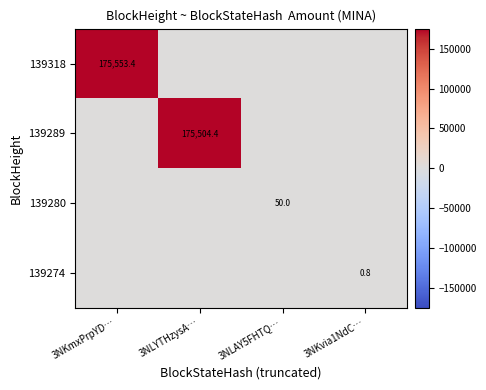

Rank the series by their maximum value, from lowest to highest.

139274, 139280, 139289, 139318